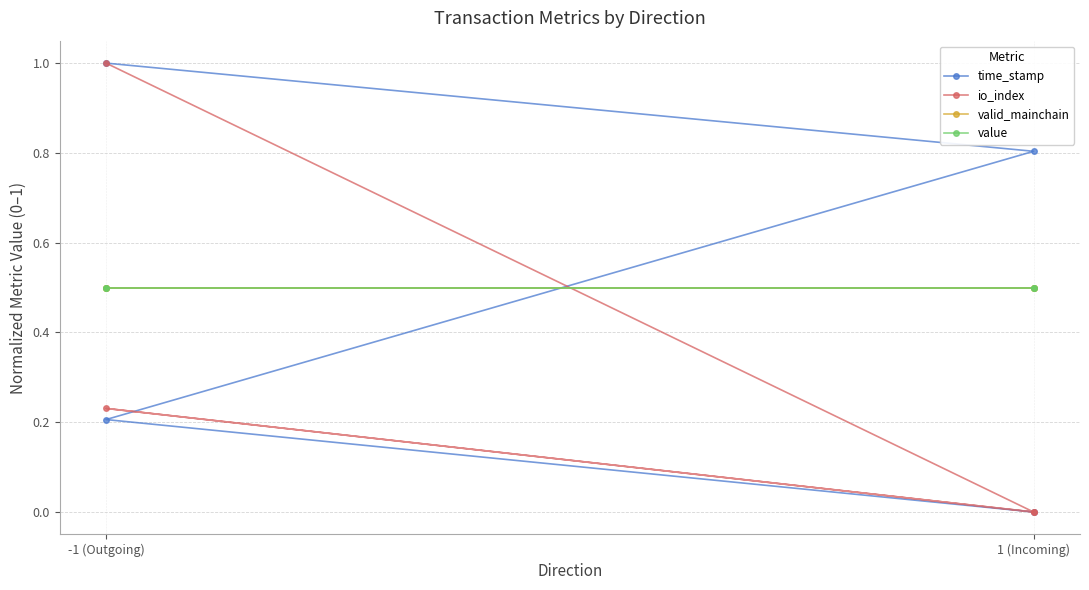

The value of valid_mainchain at 1 (Incoming) is 0.1. True or false?

False